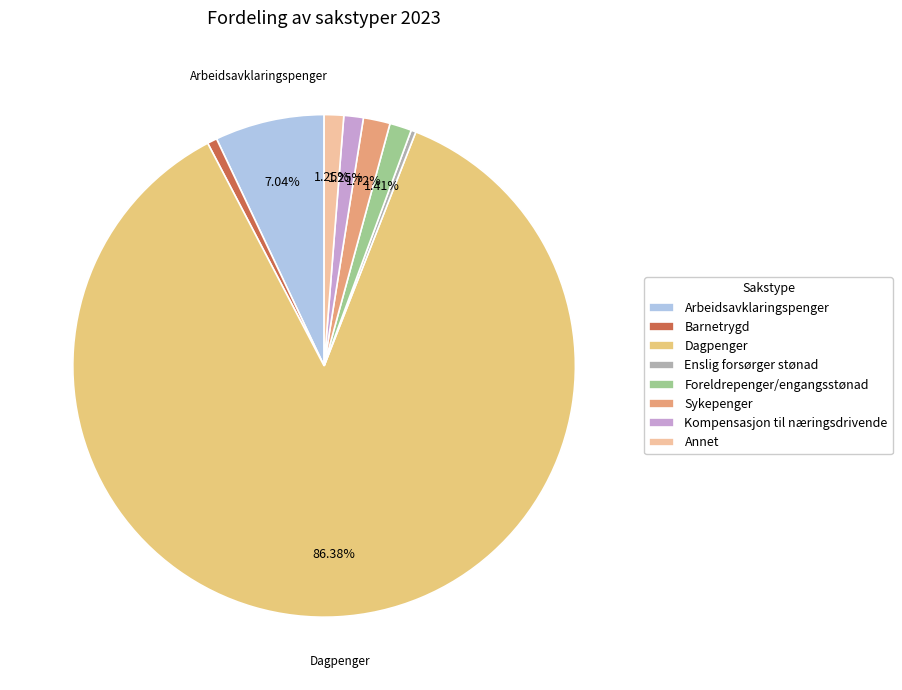

Approximately how many times larger is the value at Sykepenger compared to Enslig forsørger stønad?

5.5